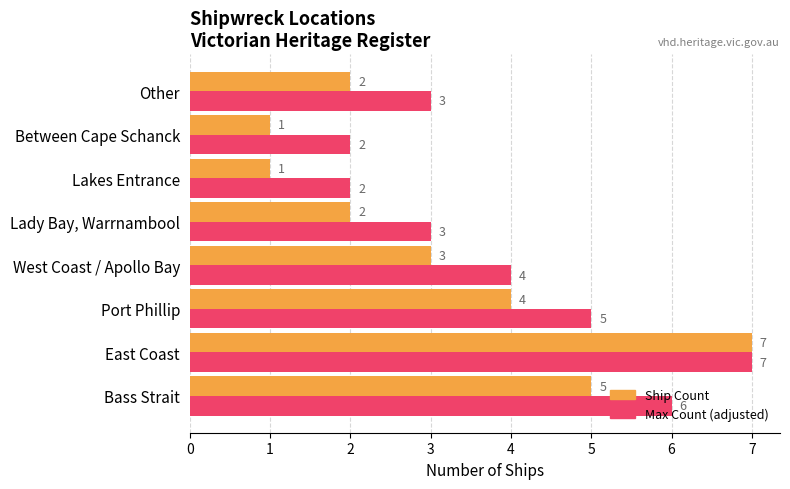

Which series has the largest range (max minus min)?

Ship Count